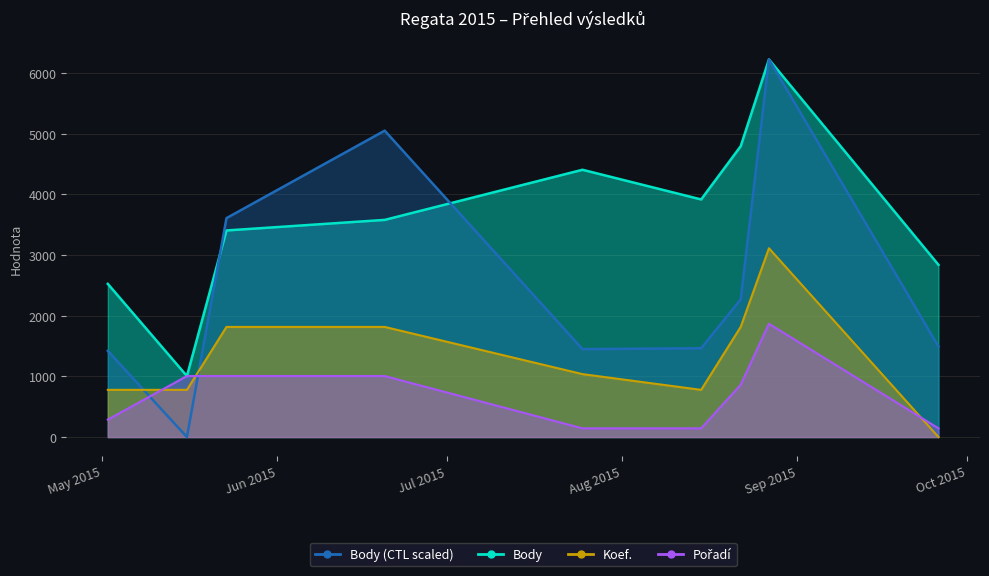

What is the value of the Pořadí point at the 7th from the left?

861.5